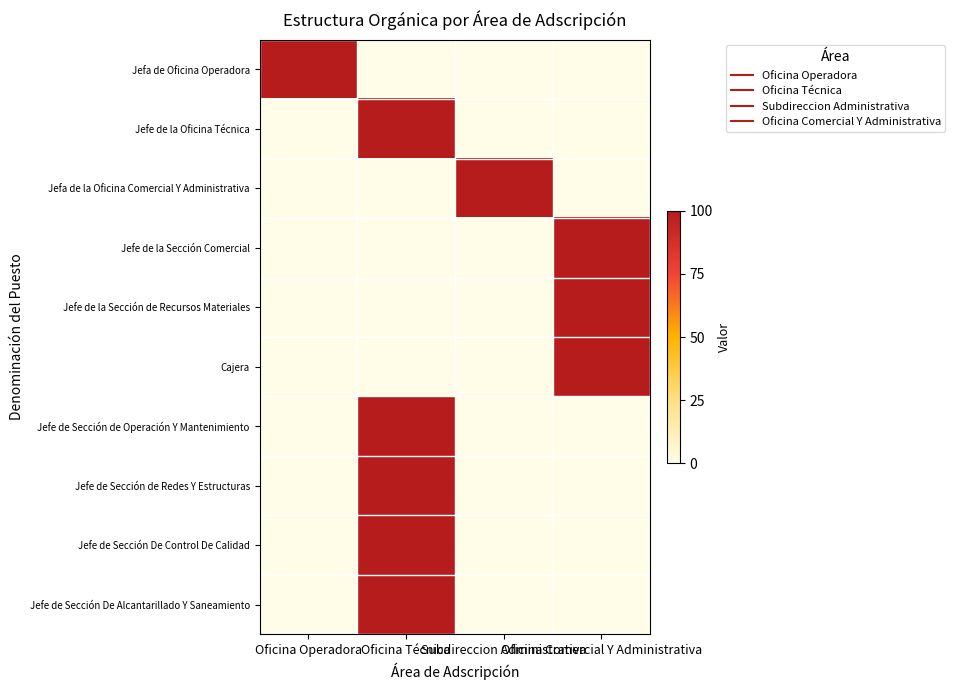

Which series has the largest total across all categories?

Jefa de Oficina Operadora